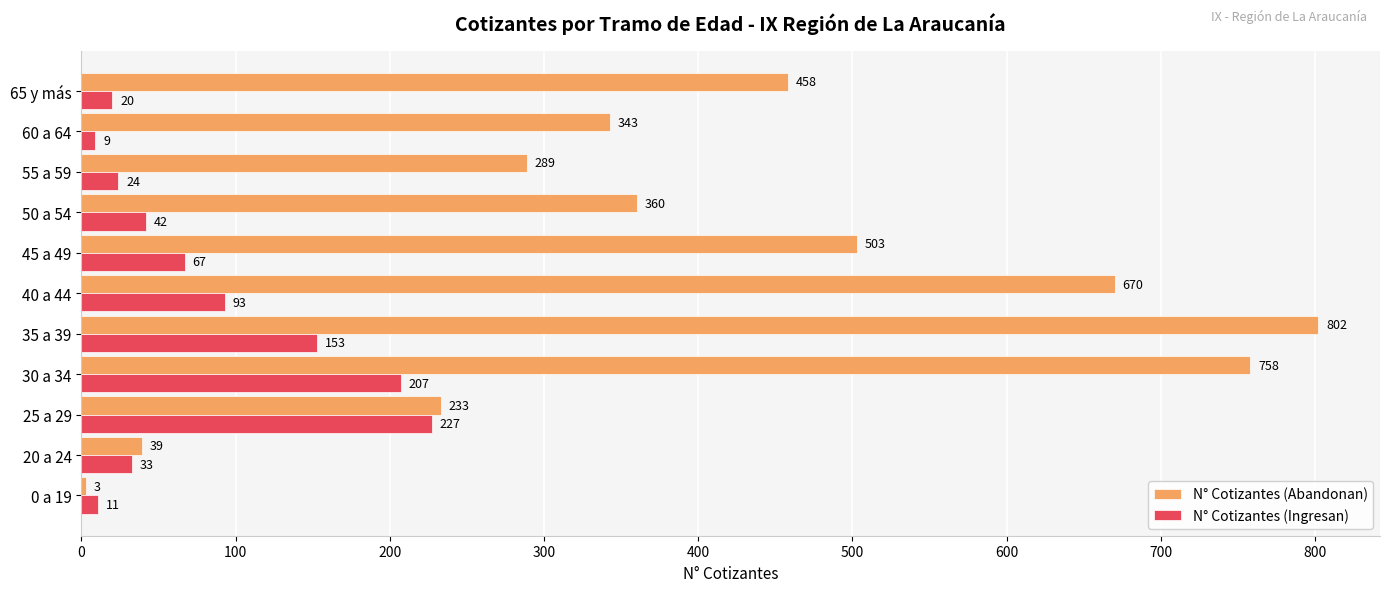

At which category is the sum across all series the highest?

30 a 34